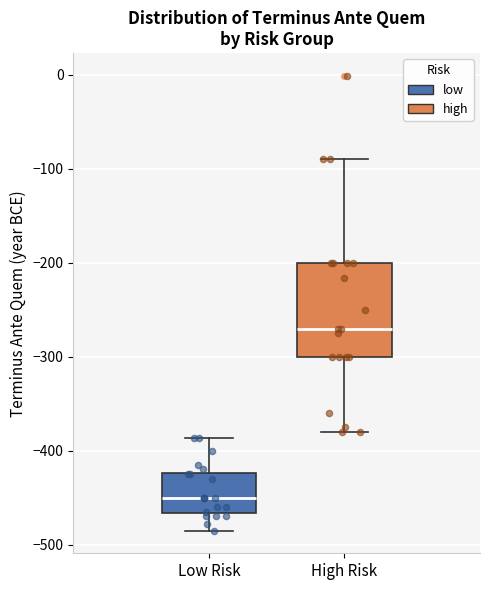

Where does the upper whisker of the box for Low Risk end on the y-axis? The values are not printed on the chart, so give them approximately, as read against the axis.

-390